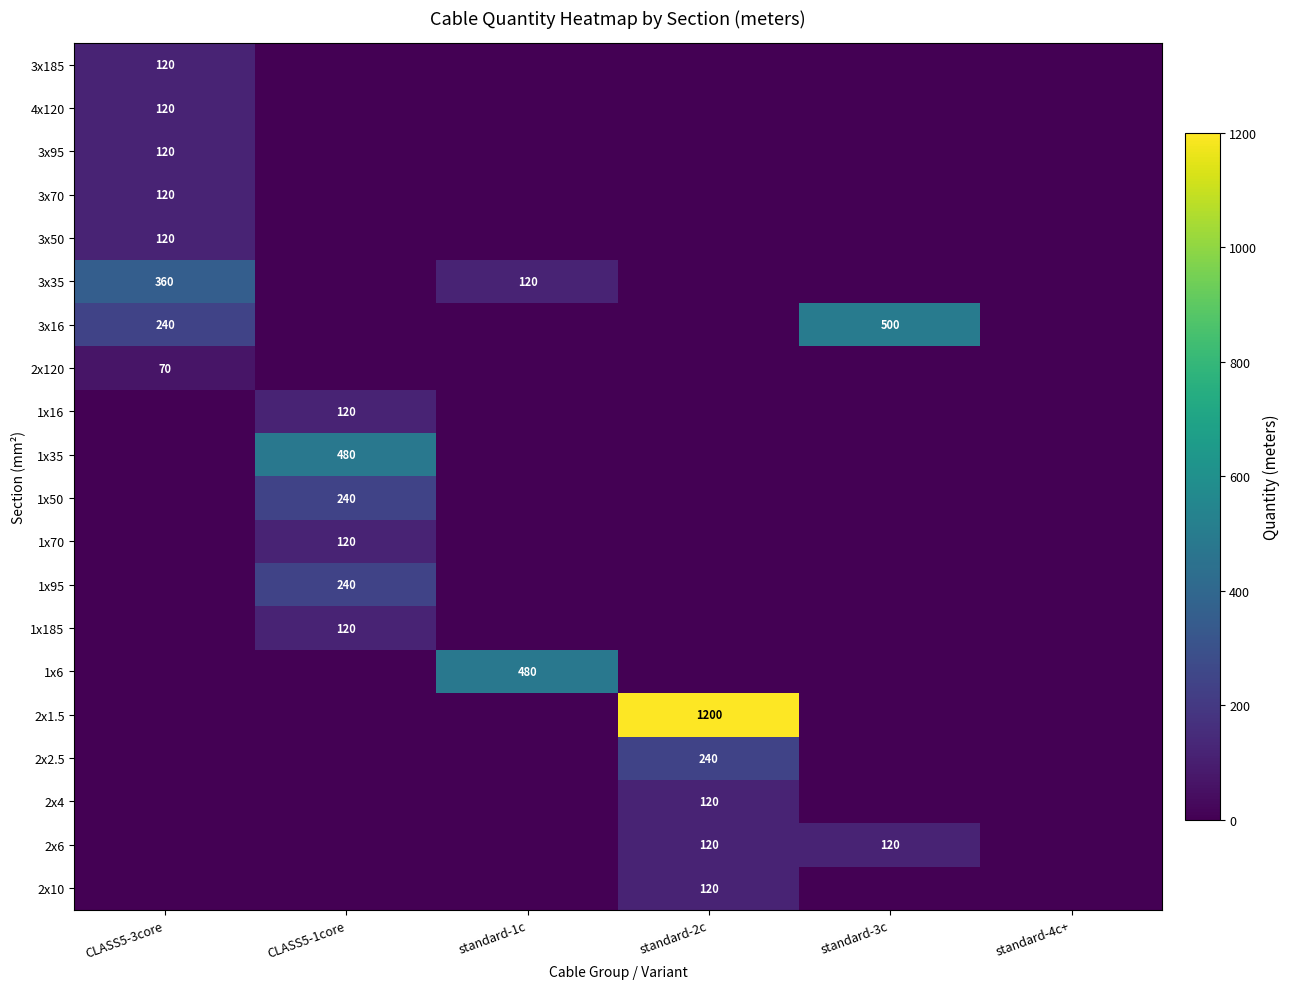

Rank the series by their maximum value, from lowest to highest.

2x120, 3x185, 4x120, 3x95, 3x70, 3x50, 1x16, 1x70, 1x185, 2x4, 2x6, 2x10, 1x50, 1x95, 2x2.5, 3x35, 1x35, 1x6, 3x16, 2x1.5